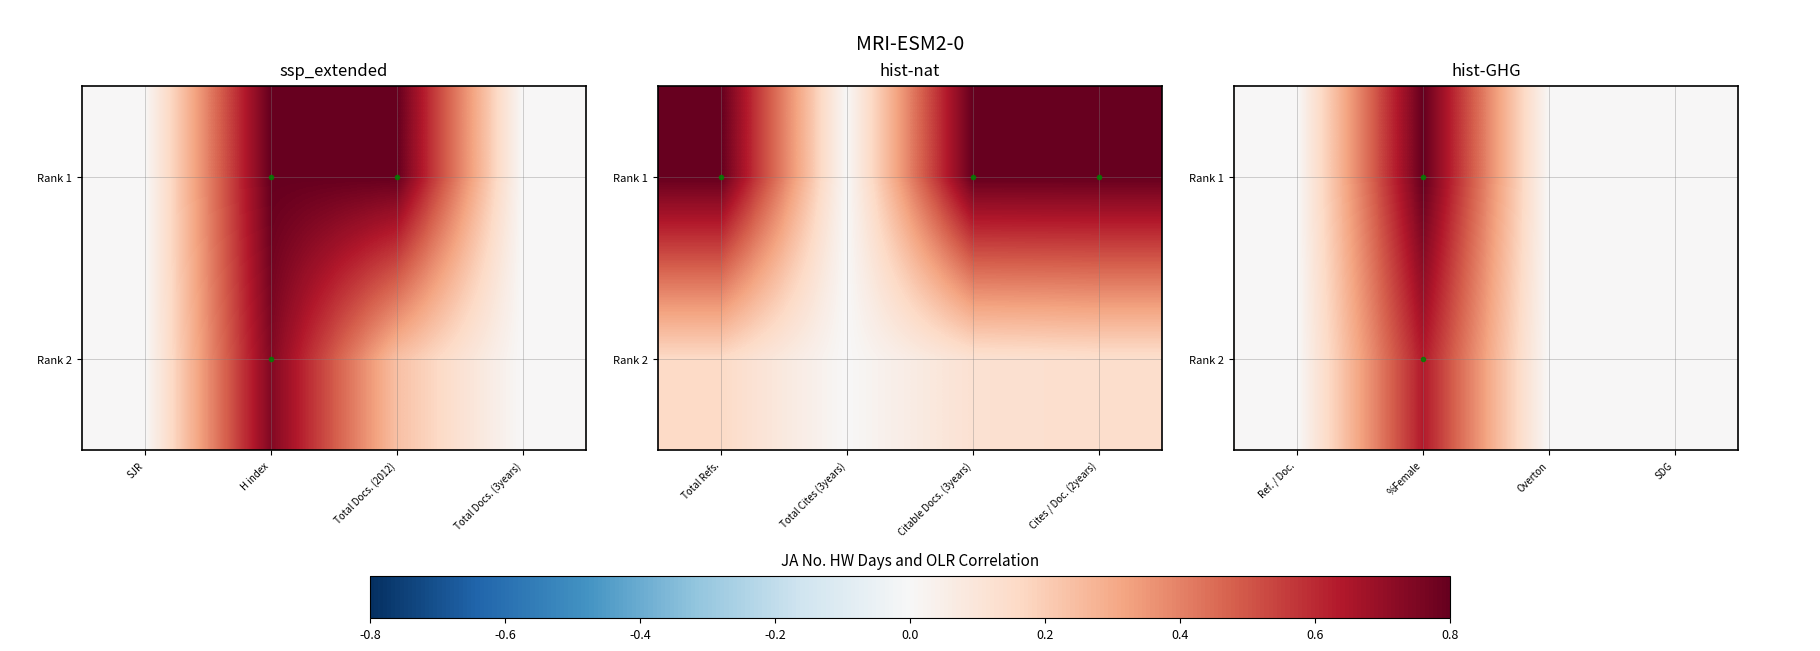

How many Rank 2 values are between 0 and 1?

4